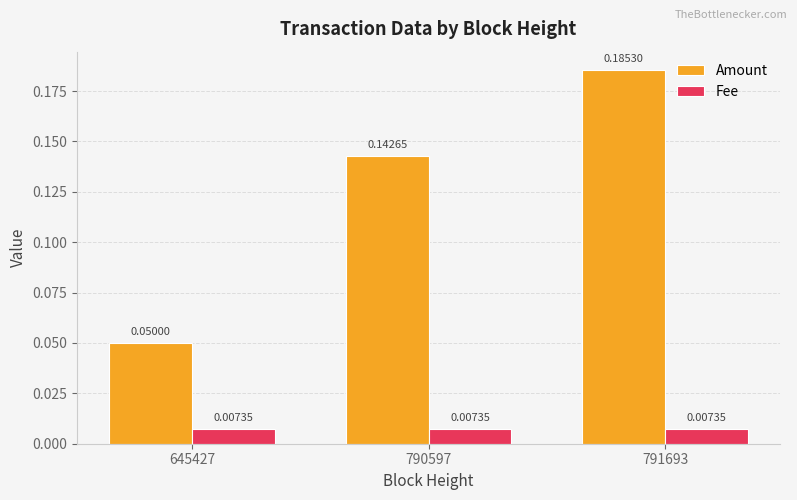

At 645427, list the series in order from largest to smallest.

Amount, Fee